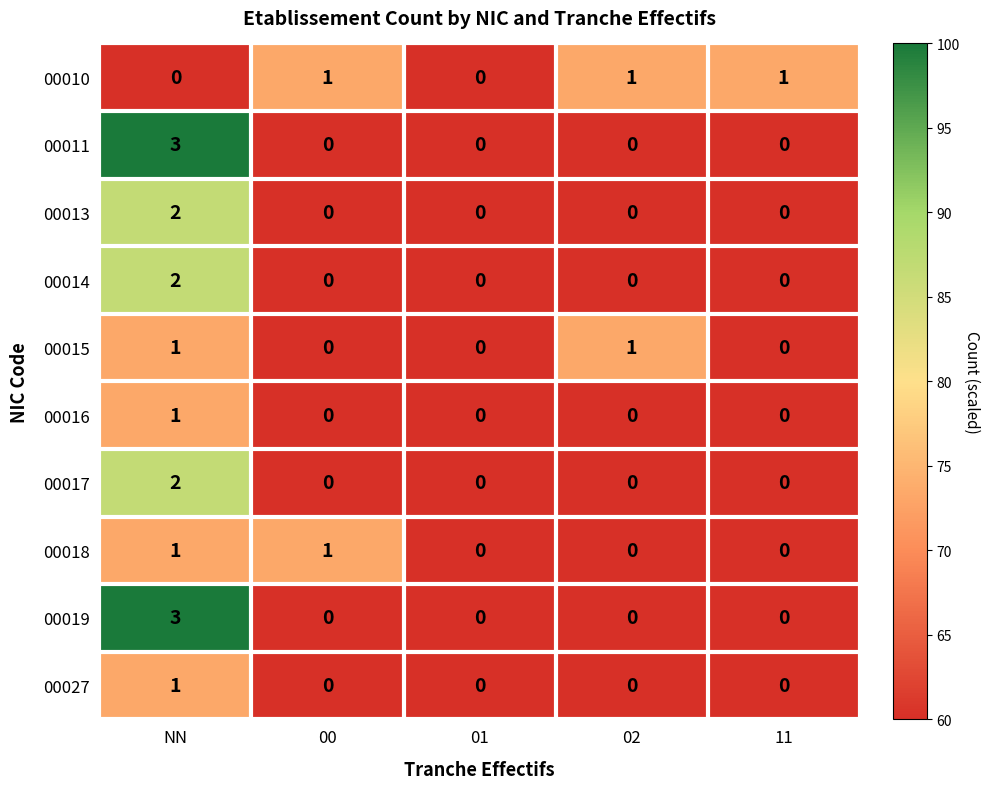

What is the total value across all series at NN?

16